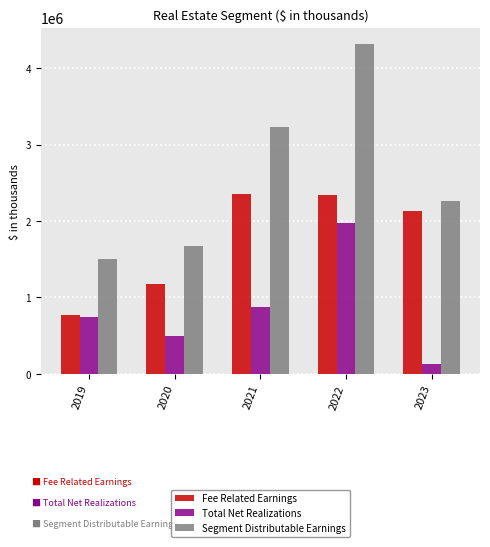

How many groups of bars are there?

5